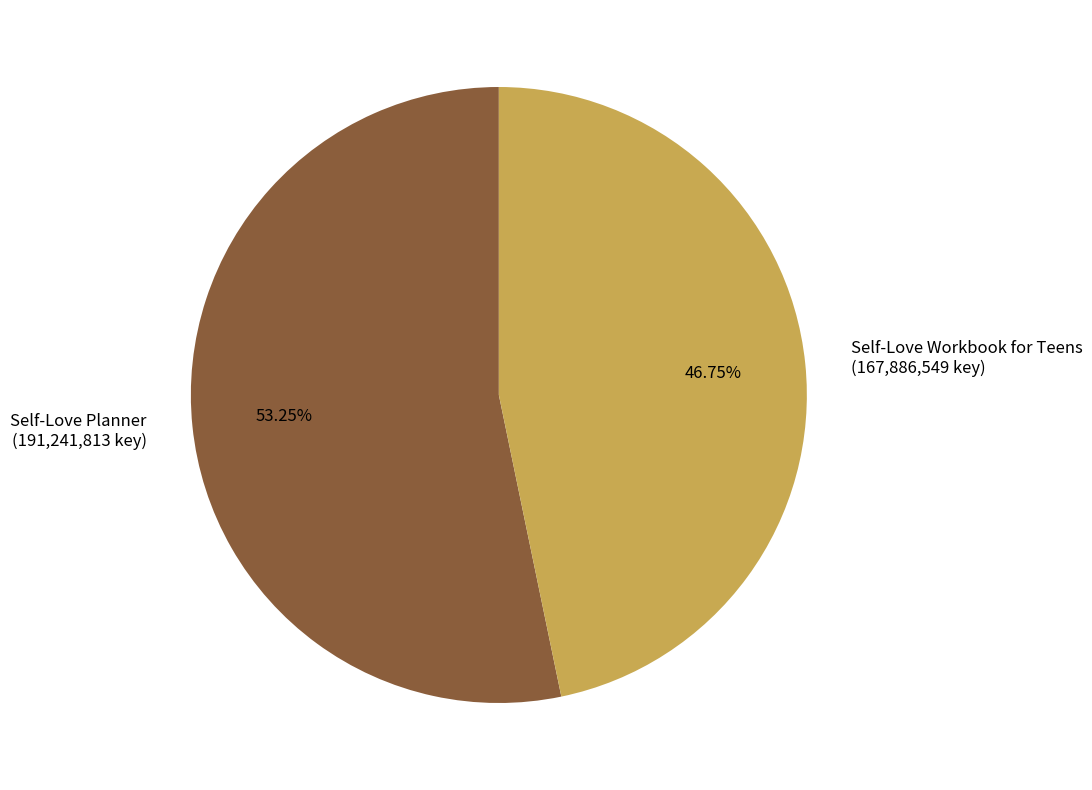

How many slices are in this pie chart?

2